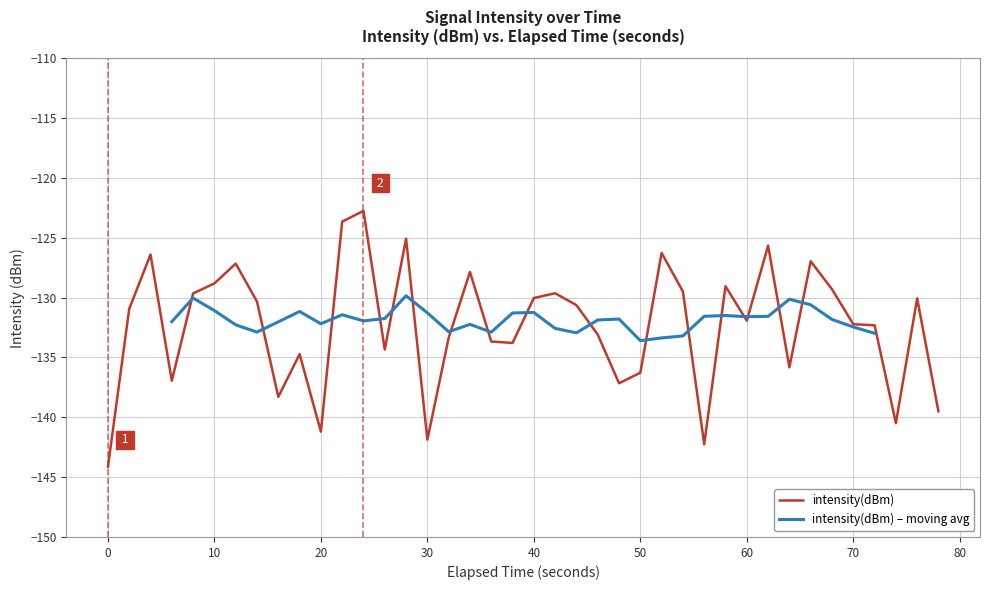

True or false: intensity(dBm) has a value of -131.9 at 60.

True